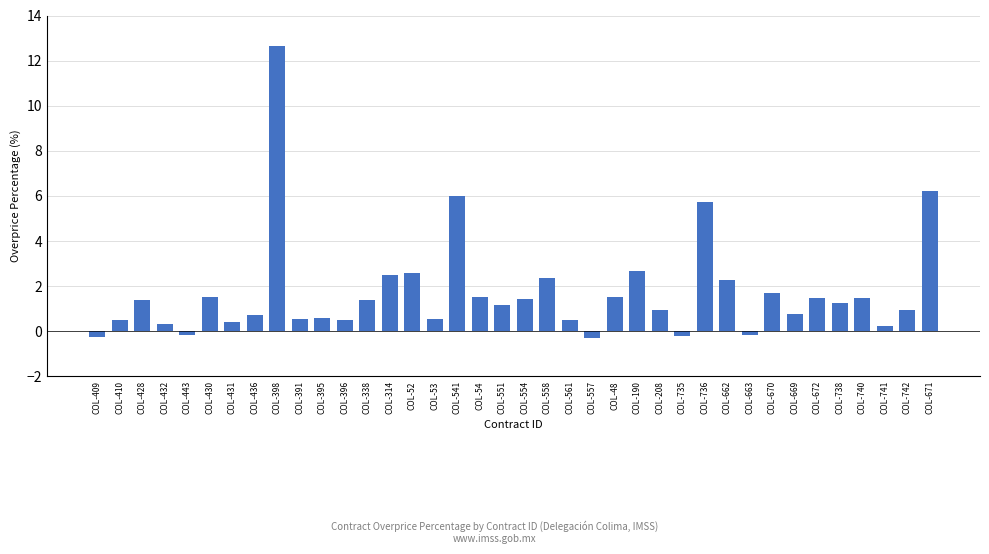

Where is the data nearest to the value 6?

COL-541